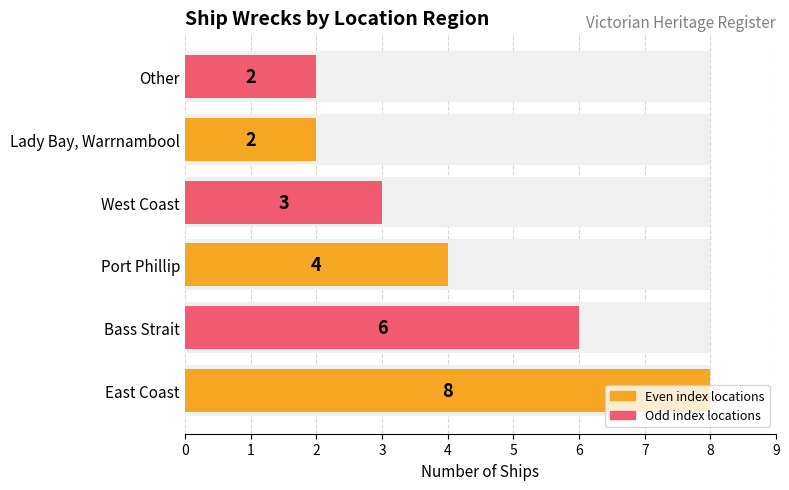

What is the greatest value displayed?

8